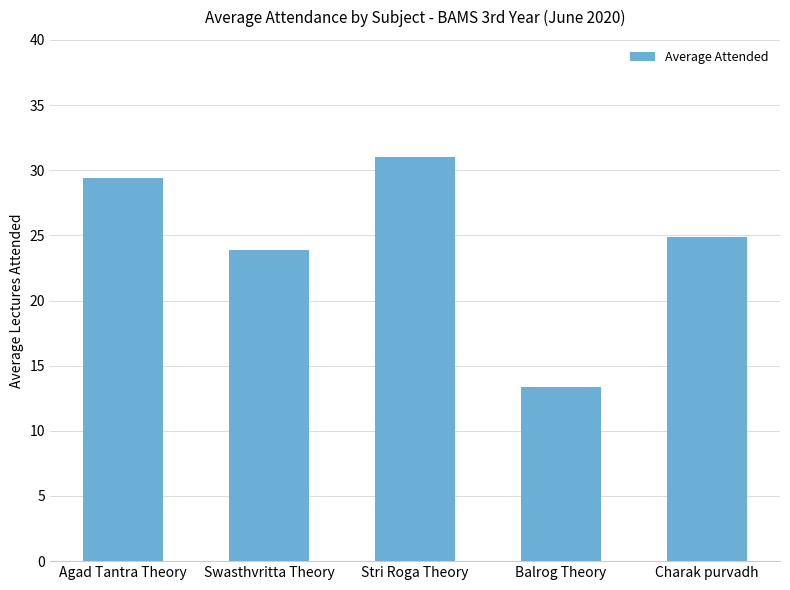

What is the change in value from Agad Tantra Theory to Balrog Theory?

-16.0